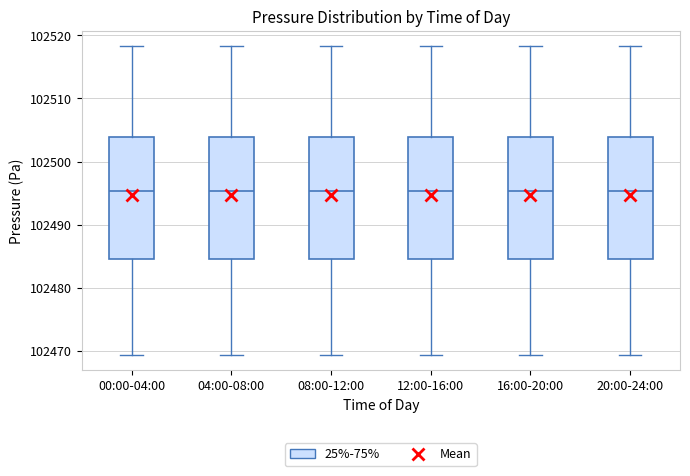

Reading left to right, transcribe this box plot: for each box, give where its median line is, the range the box spans, and where its two whiskers end, as read against the y-axis. The values are not printed on the chart, so give them approximately, as read against the axis.

00:00-04:00: median 102495, box 102485 to 102504, whiskers 102469 to 102518
04:00-08:00: median 102495, box 102485 to 102504, whiskers 102469 to 102518
08:00-12:00: median 102495, box 102485 to 102504, whiskers 102469 to 102518
12:00-16:00: median 102495, box 102485 to 102504, whiskers 102469 to 102518
16:00-20:00: median 102495, box 102485 to 102504, whiskers 102469 to 102518
20:00-24:00: median 102495, box 102485 to 102504, whiskers 102469 to 102518